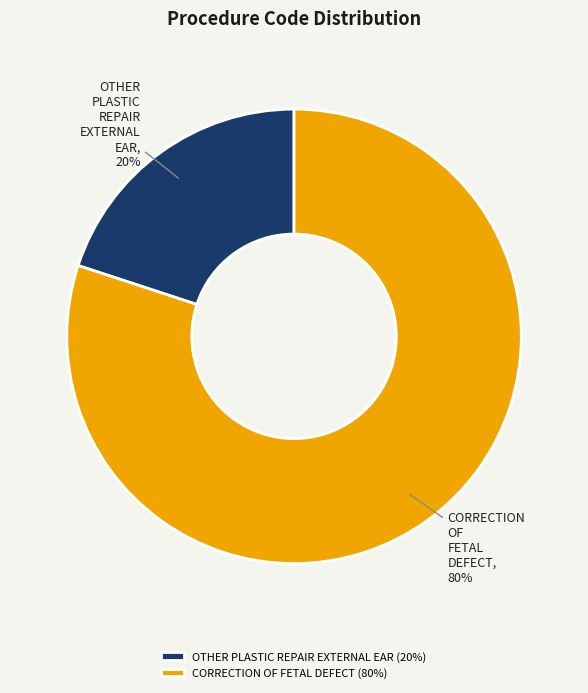

How many segments does this pie chart have?

2